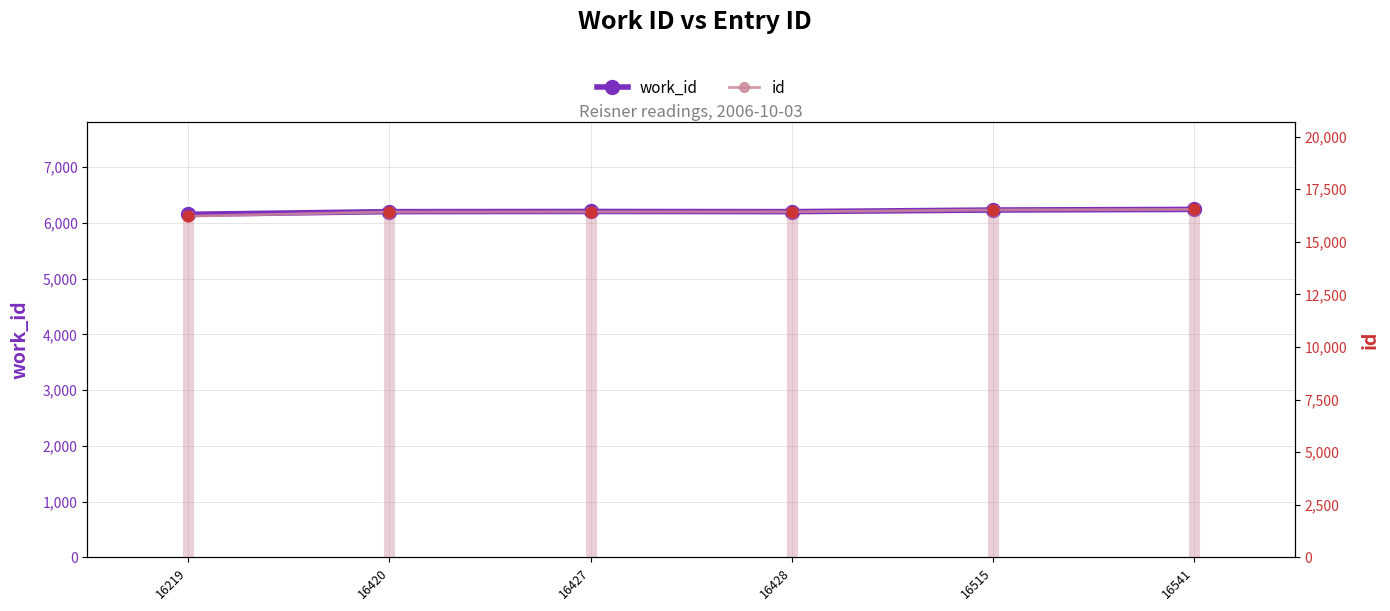

At how many categories does at least one series exceed 12368?

6